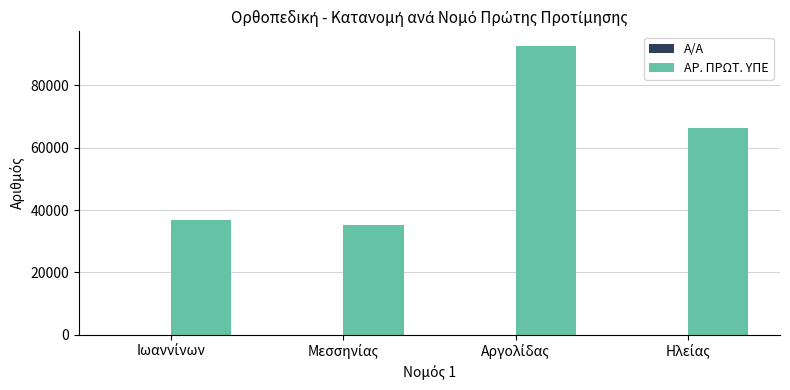

What is the sum of all ΑΡ. ΠΡΩΤ. ΥΠΕ values?

230943